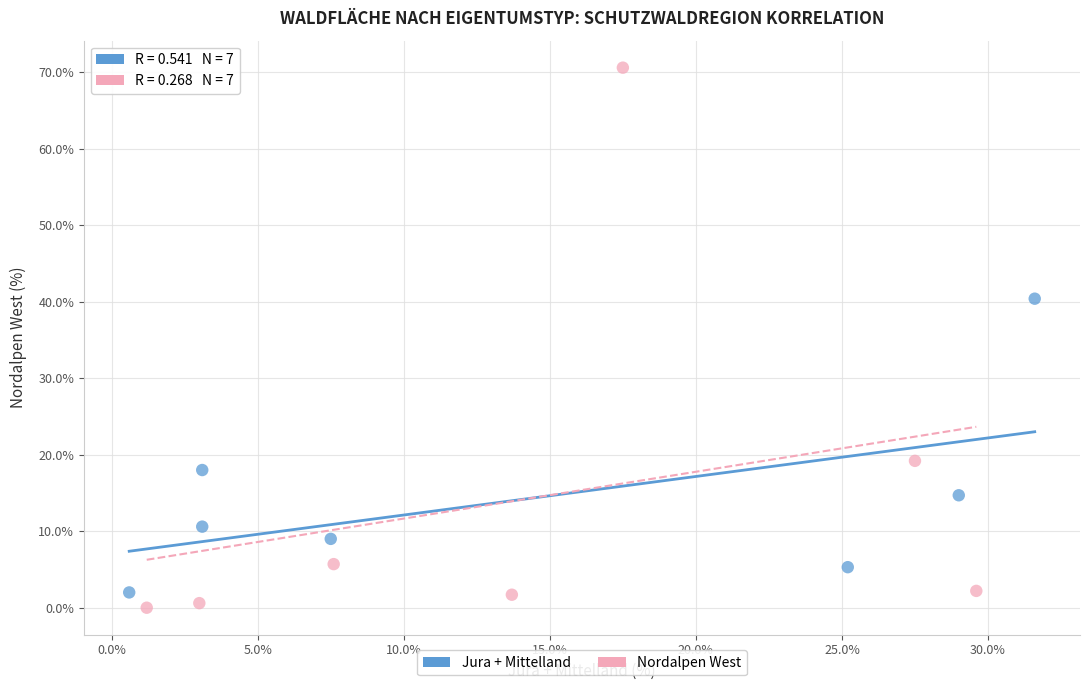

Which series reaches the minimum Y coordinate?

Nordalpen West